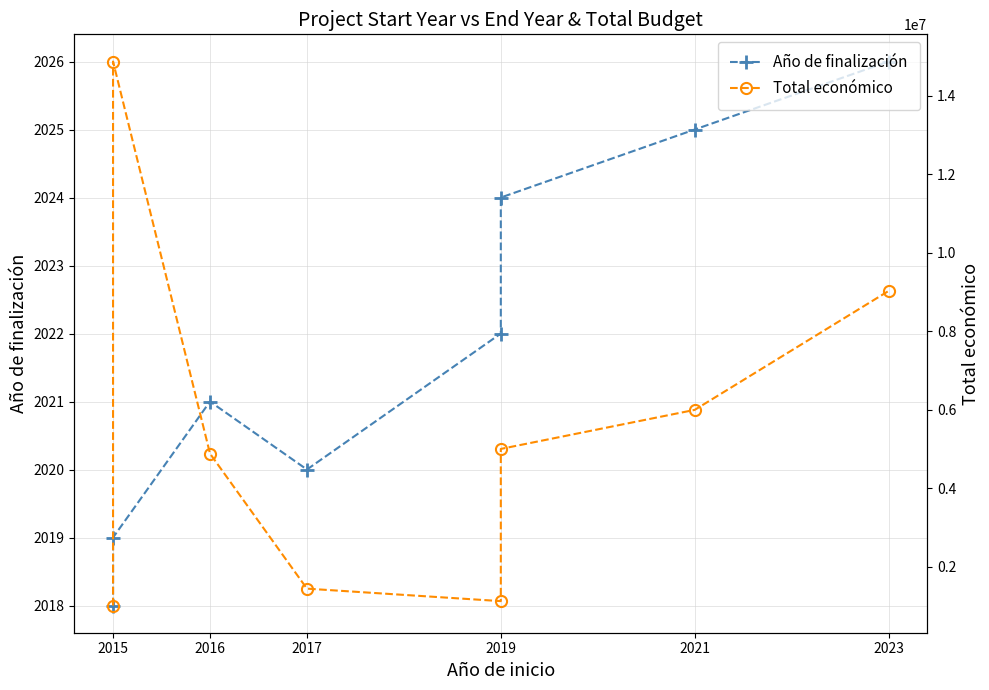

Count the Año de finalización values in the range 2020 to 2025.

5